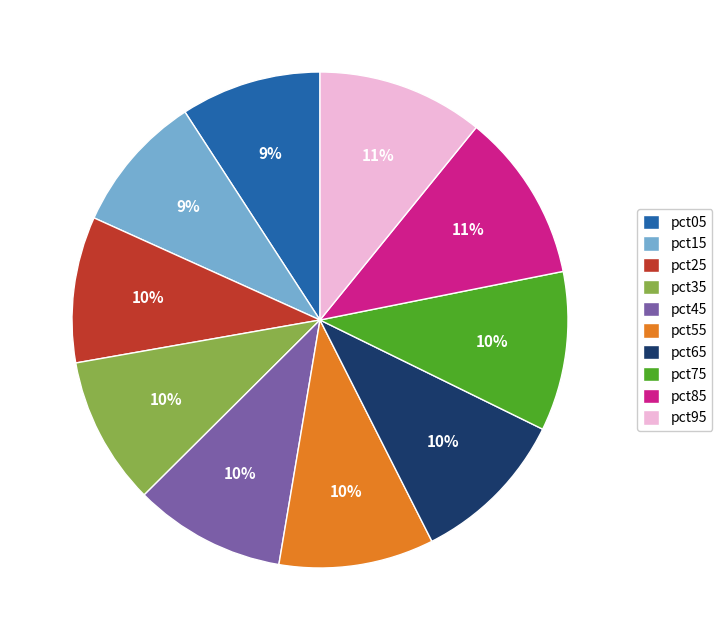

Combined, do pct05 and pct35 account for over 50%?

No